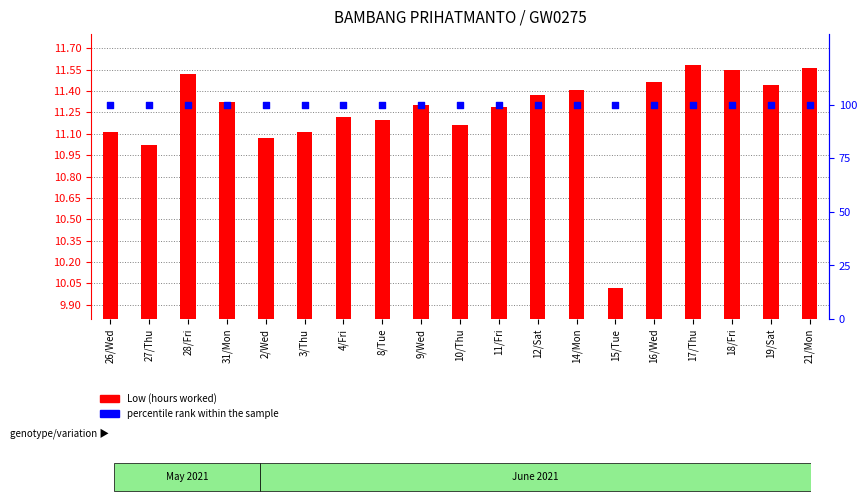

At how many categories does at least one series exceed 52?

19